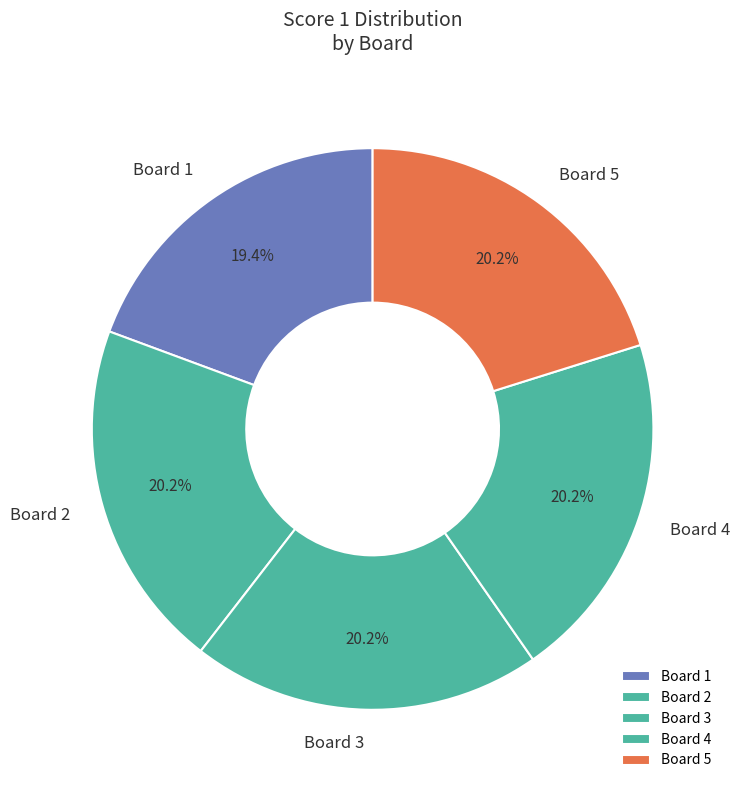

What percentage is the Board 5 slice, to the nearest percent?

20%